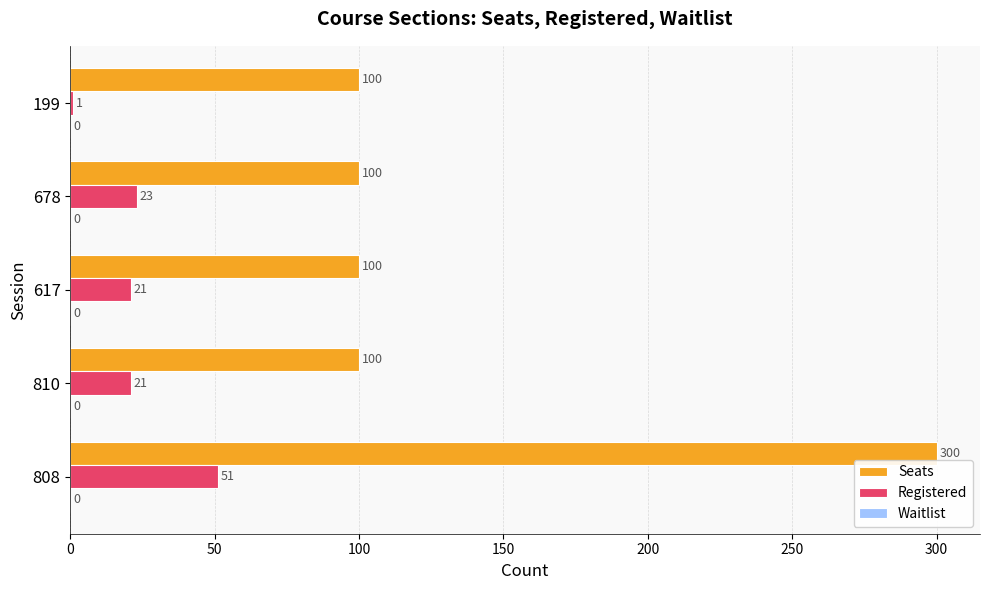

Rank the series at 617 from lowest to highest value.

Registered, Seats